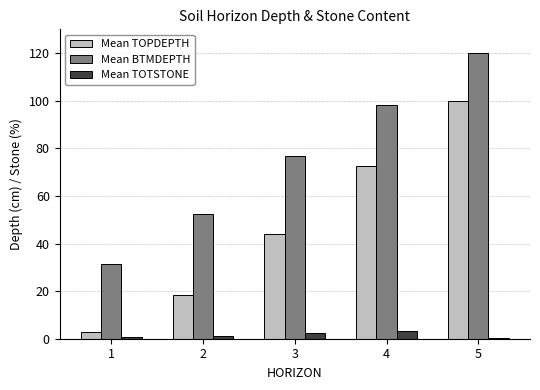

Read the Mean TOPDEPTH value at 4.

72.5